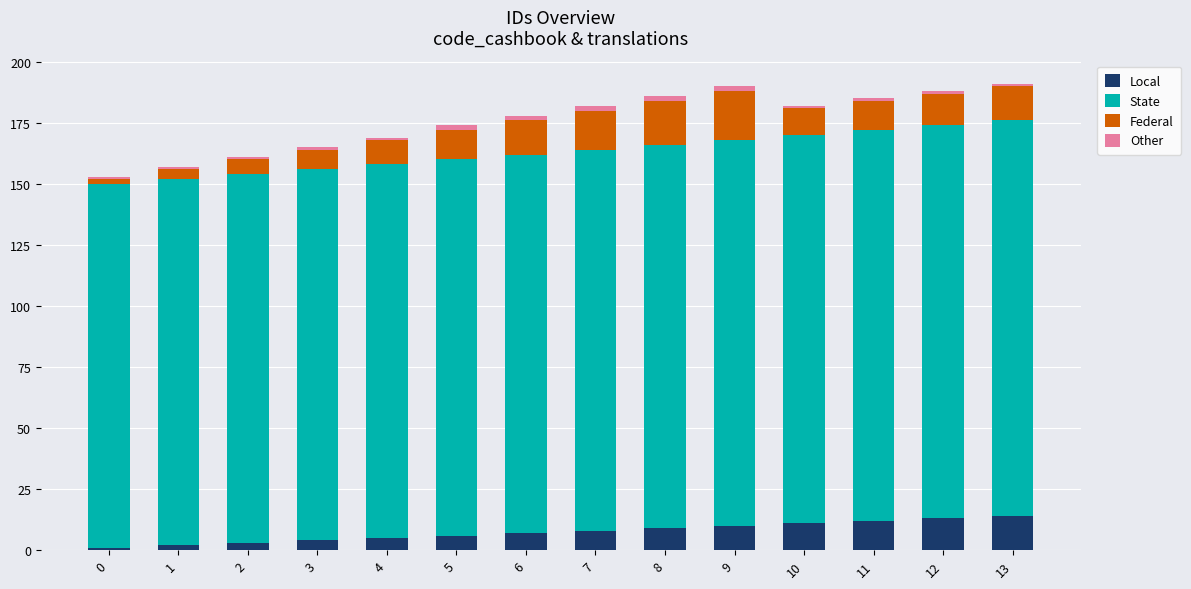

What is the sum of all Local values?

105